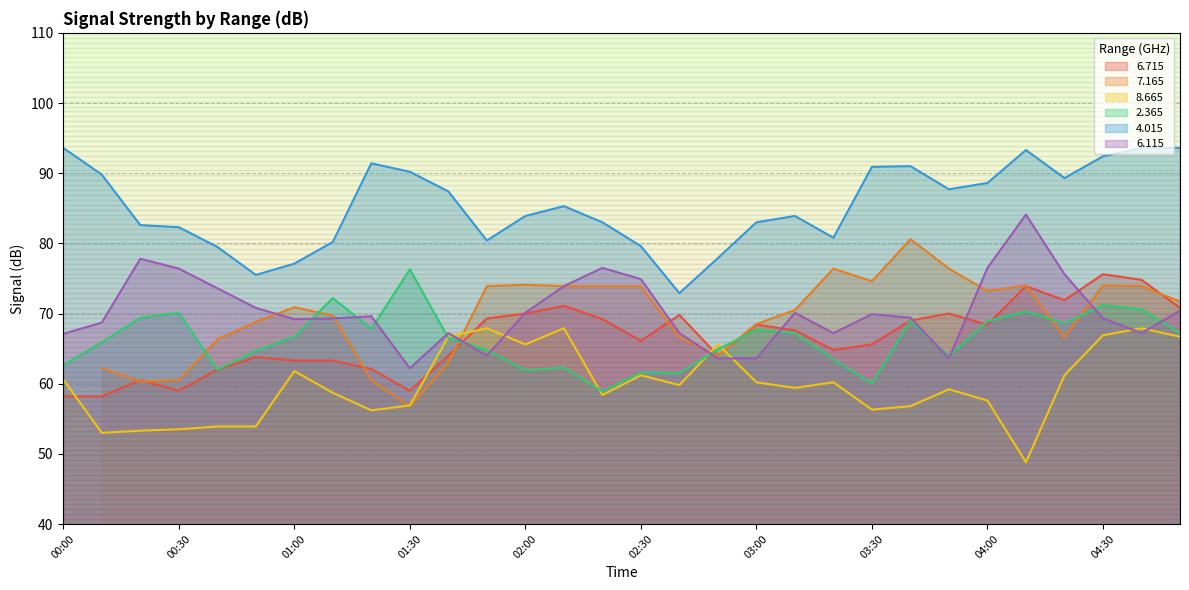

The   6.715 series shows 41.7 at 00:50. True or false?

False